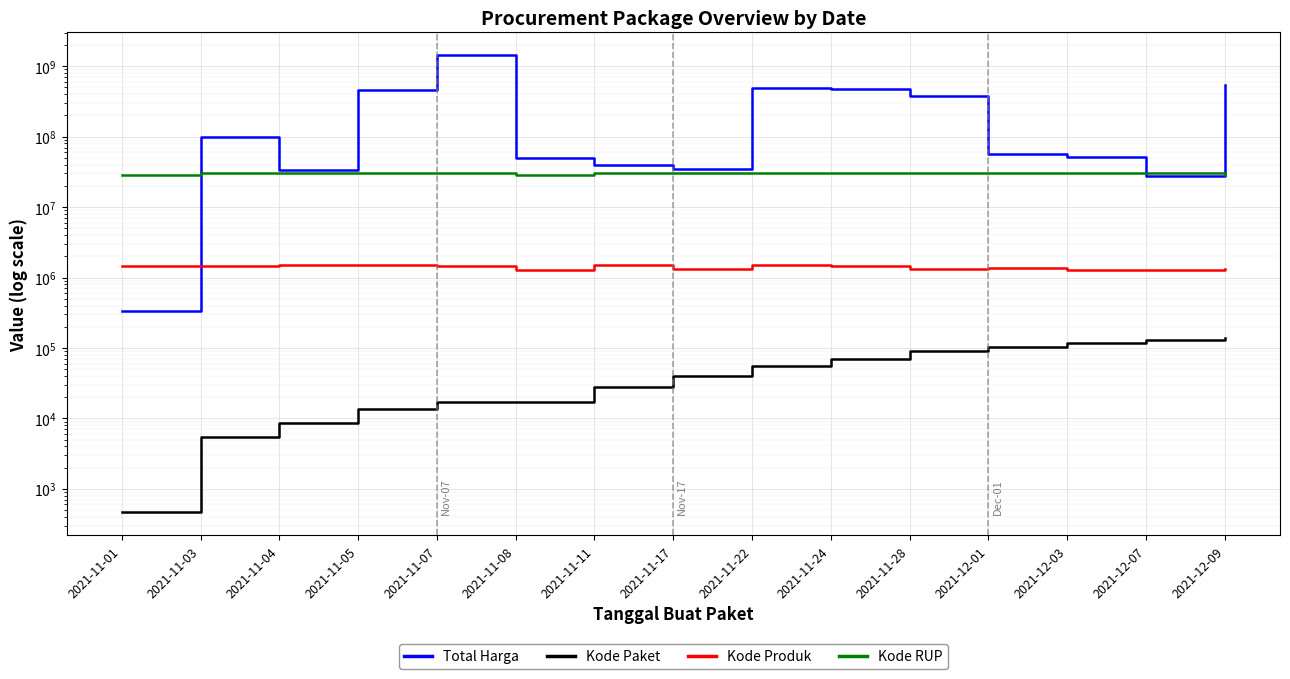

What is the label of the 8th point from the left?

2021-11-17